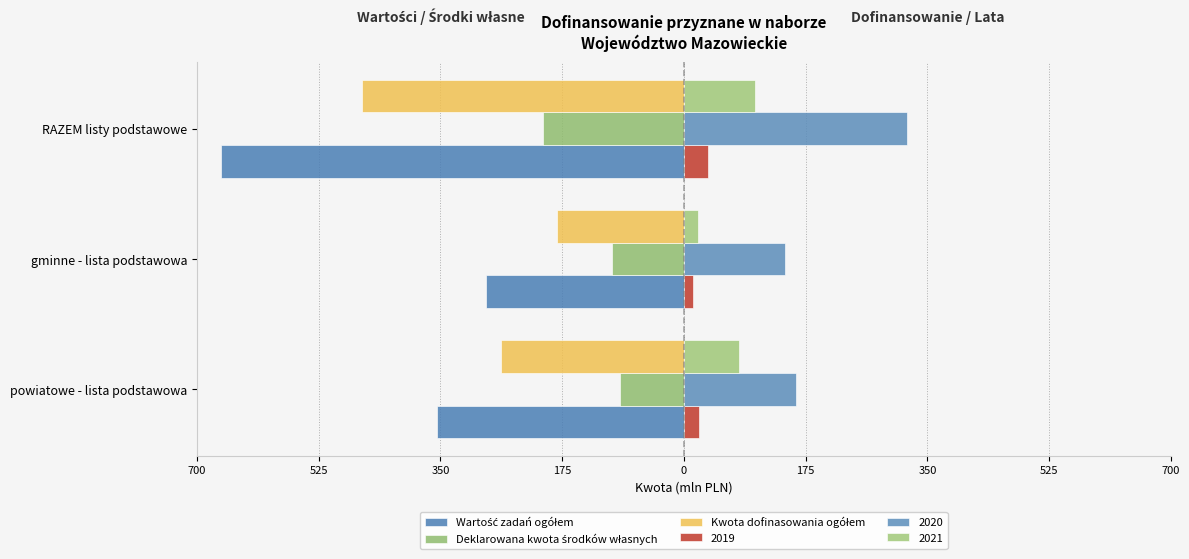

Which series has the widest spread of values?

Wartość zadań ogółem